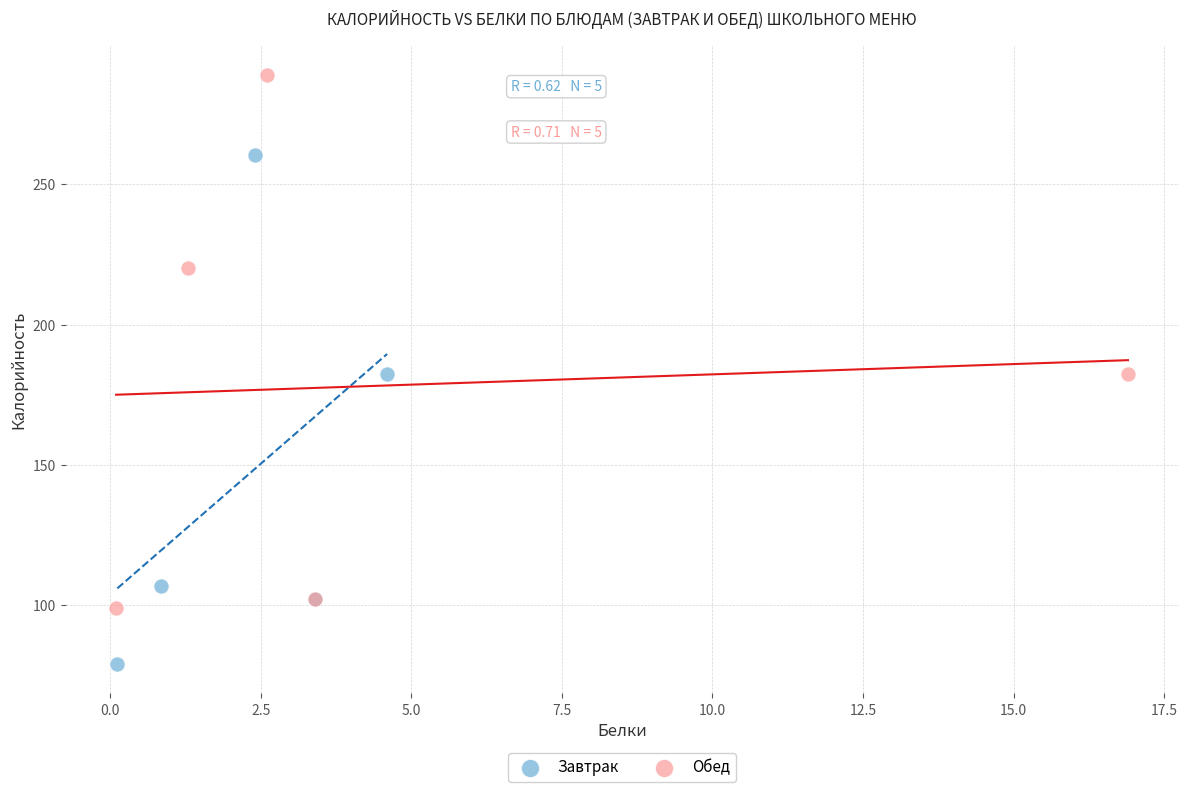

Which series contains the lowest Y value?

Завтрак